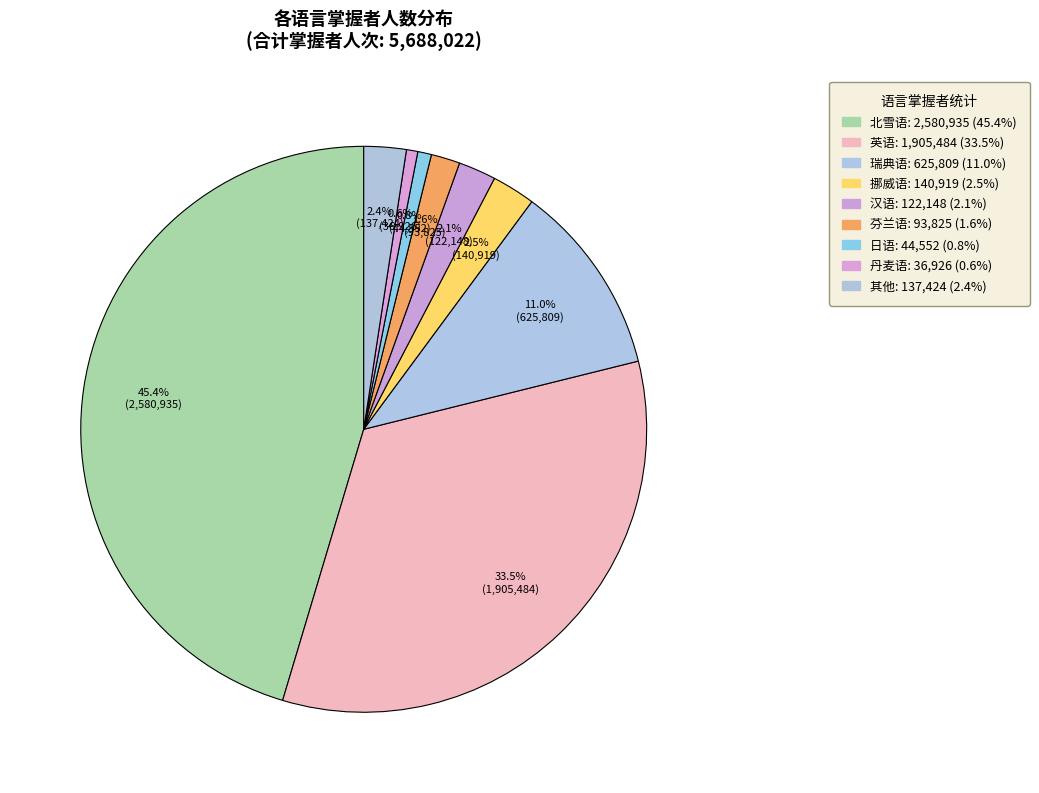

Which slice is the smallest?

丹麦语